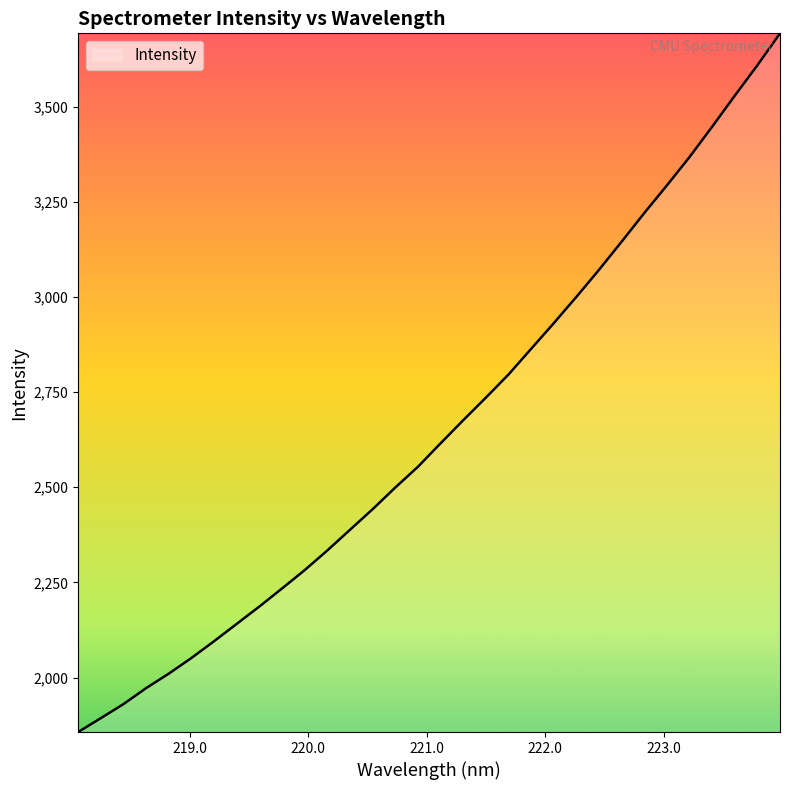

What is the minimum value shown in the chart?

1857.1